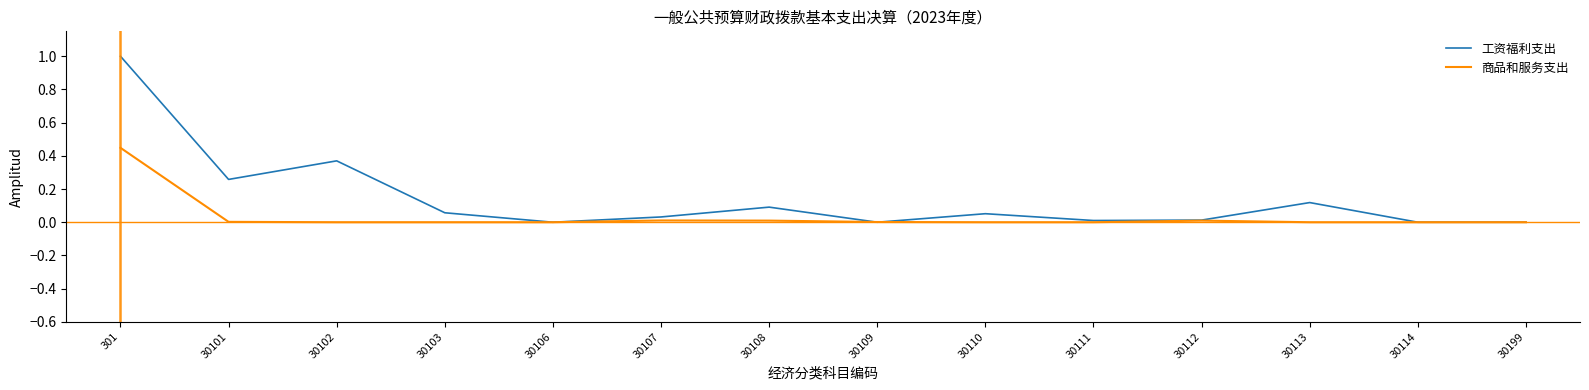

Is the value of 商品和服务支出 at 30103 greater than the value of 工资福利支出 at 30101?

No